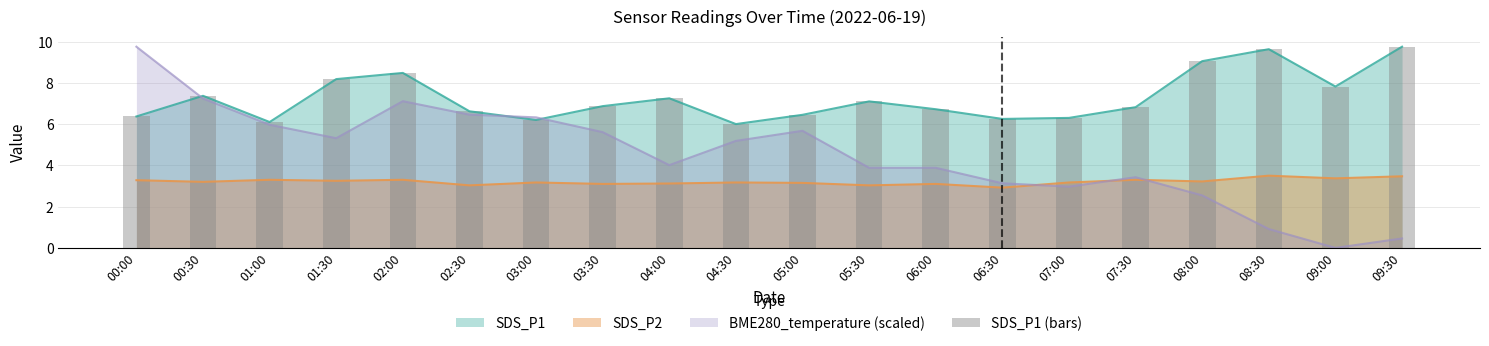

Does the chart contain stacked bars?

No